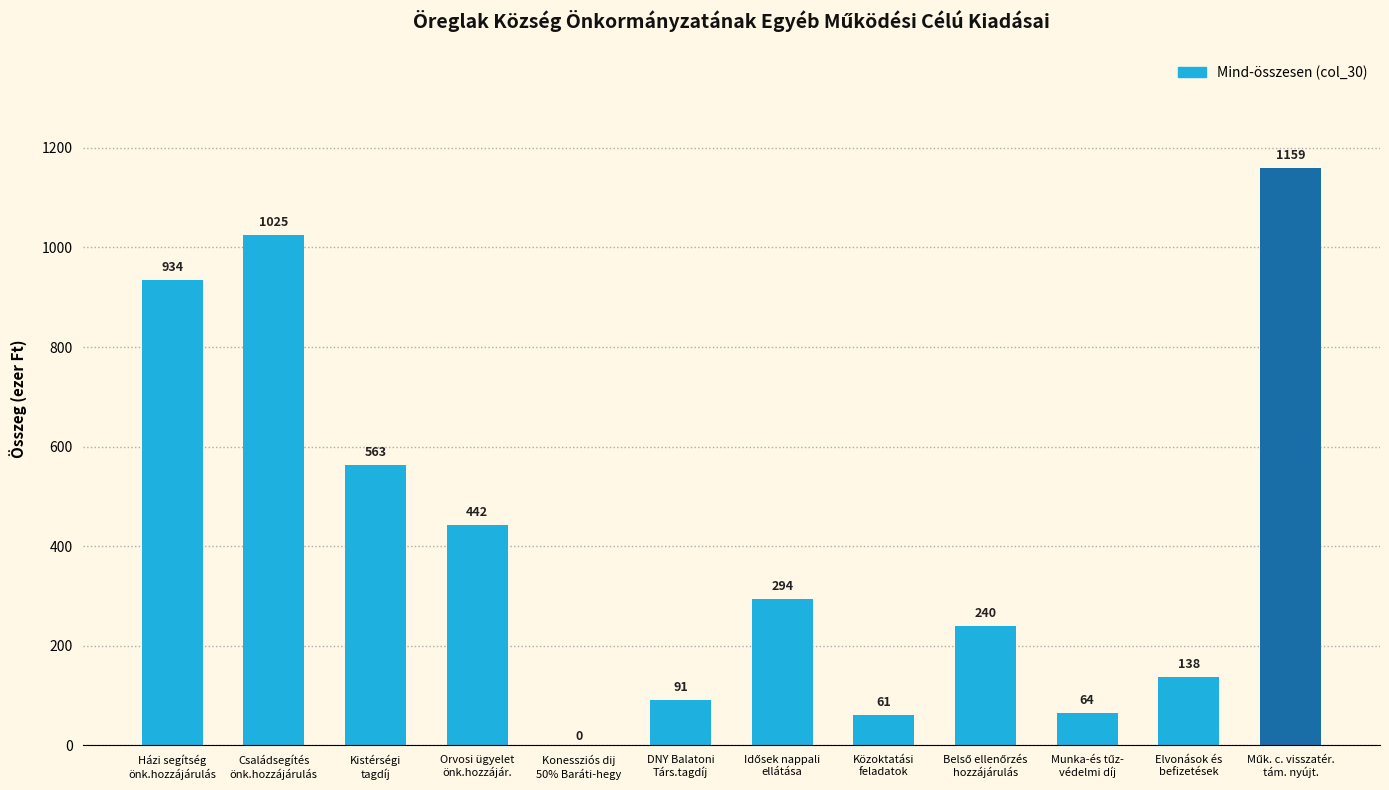

What is the sum of all values?

5011